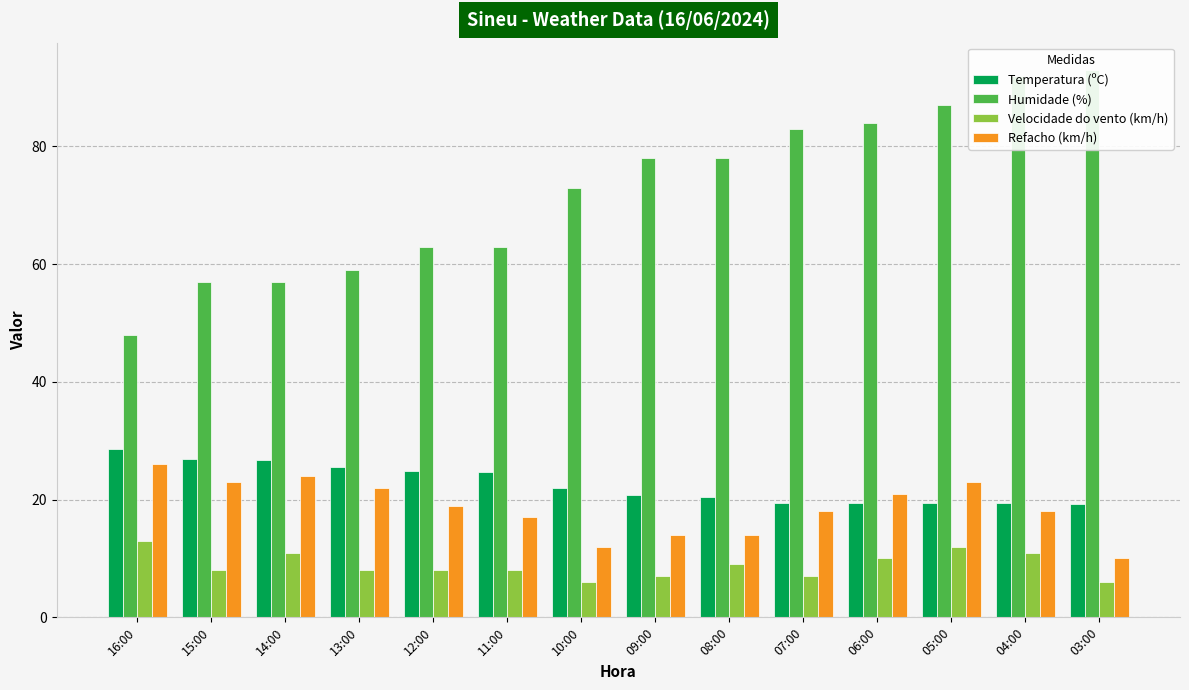

Reading left to right, extract all data points from this chart.

Temperatura (ºC): 28.6	26.9	26.8	25.6	24.8	24.7	22.0	20.8	20.4	19.5	19.5	19.5	19.4	19.3
Humidade (%): 48.0	57.0	57.0	59.0	63.0	63.0	73.0	78.0	78.0	83.0	84.0	87.0	92.0	93.0
Velocidade do vento (km/h): 13.0	8.0	11.0	8.0	8.0	8.0	6.0	7.0	9.0	7.0	10.0	12.0	11.0	6.0
Refacho (km/h): 26.0	23.0	24.0	22.0	19.0	17.0	12.0	14.0	14.0	18.0	21.0	23.0	18.0	10.0